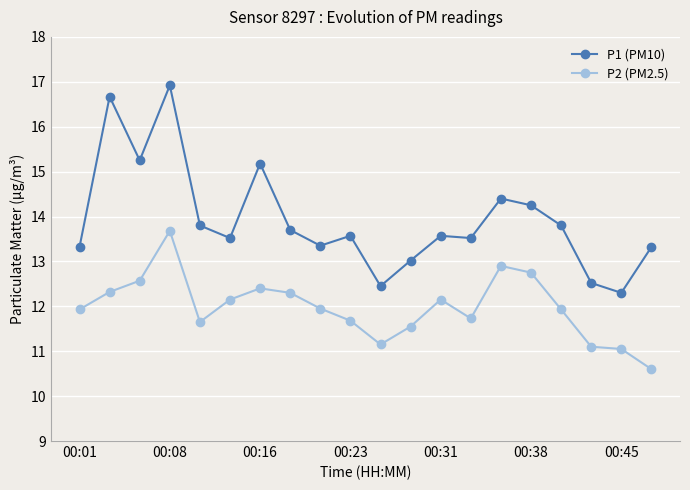

True or false: P2 (PM2.5) and P1 (PM10) intersect in this chart.

False